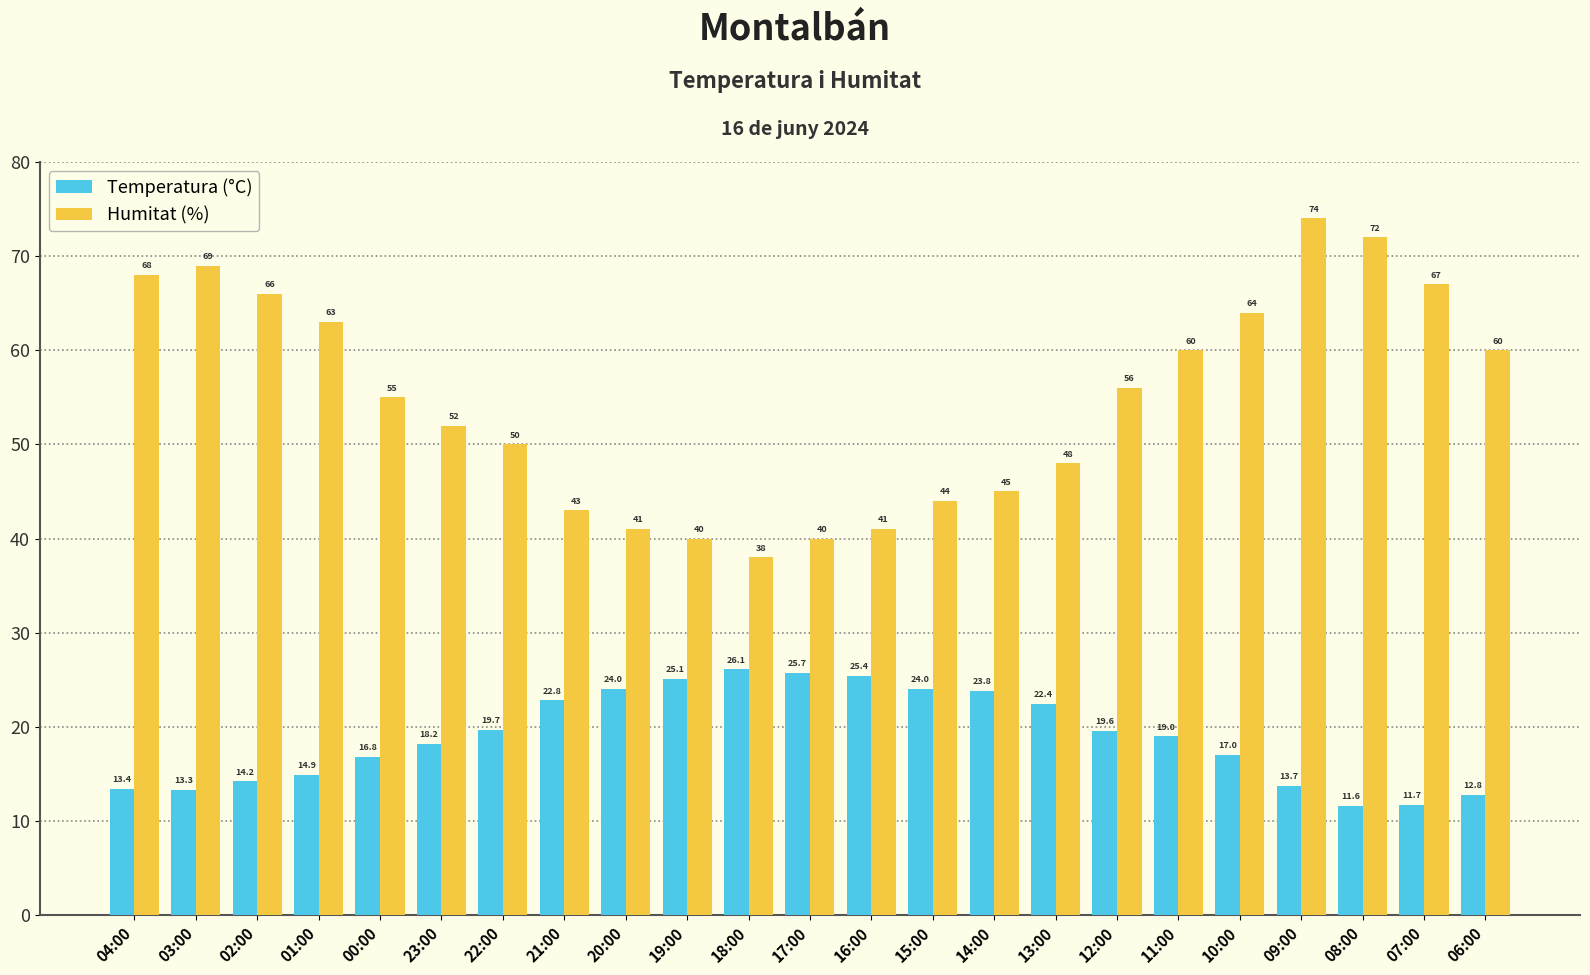

Reading left to right, list all the values displayed in this chart.

Temperatura (°C): 13.4	13.3	14.2	14.9	16.8	18.2	19.7	22.8	24.0	25.1	26.1	25.7	25.4	24.0	23.8	22.4	19.6	19.0	17.0	13.7	11.6	11.7	12.8
Humitat (%): 68.0	69.0	66.0	63.0	55.0	52.0	50.0	43.0	41.0	40.0	38.0	40.0	41.0	44.0	45.0	48.0	56.0	60.0	64.0	74.0	72.0	67.0	60.0